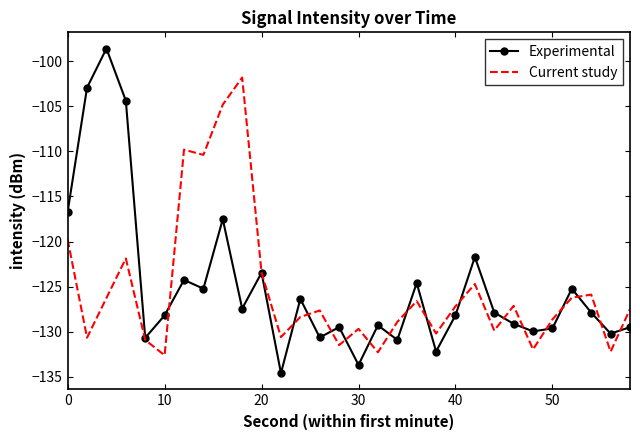

What is the greatest value displayed?

-98.6